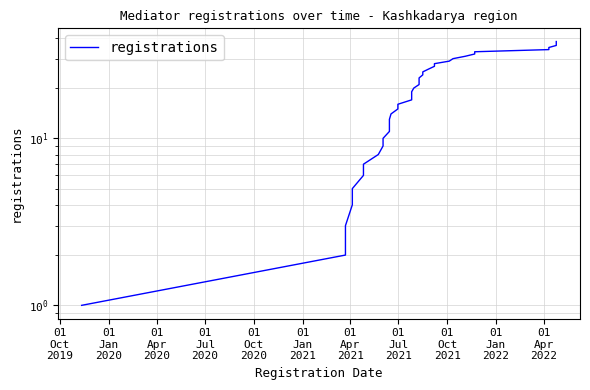

What value does the data have at 01
Oct
2019?

1